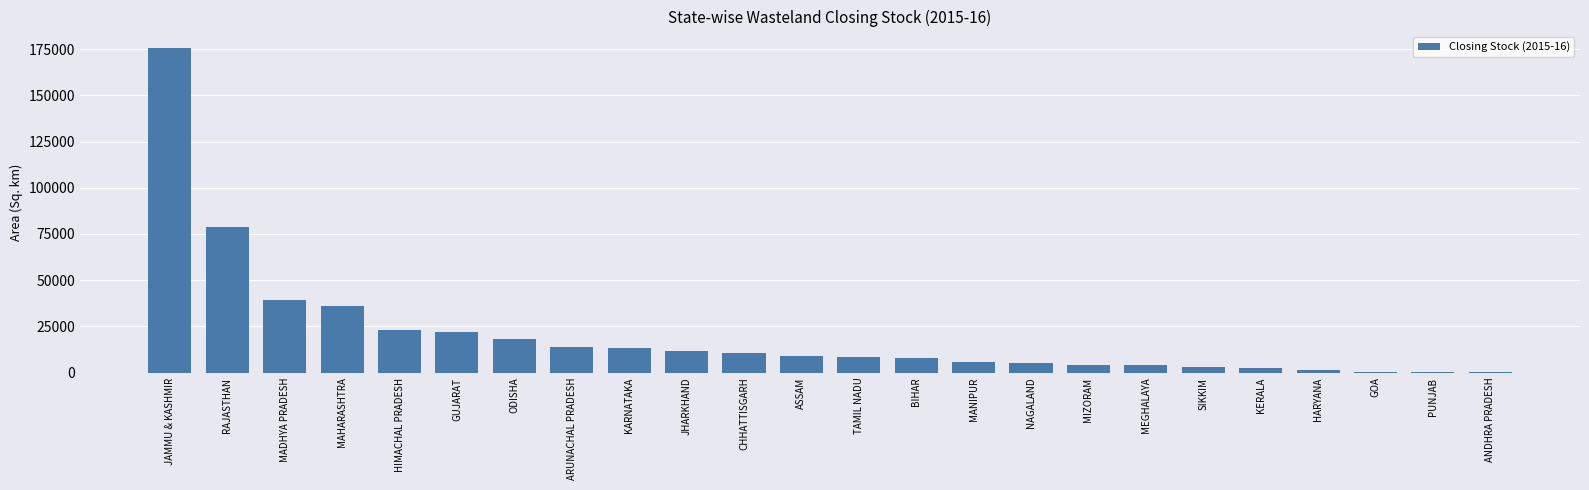

How many distinct data groups are displayed?

1